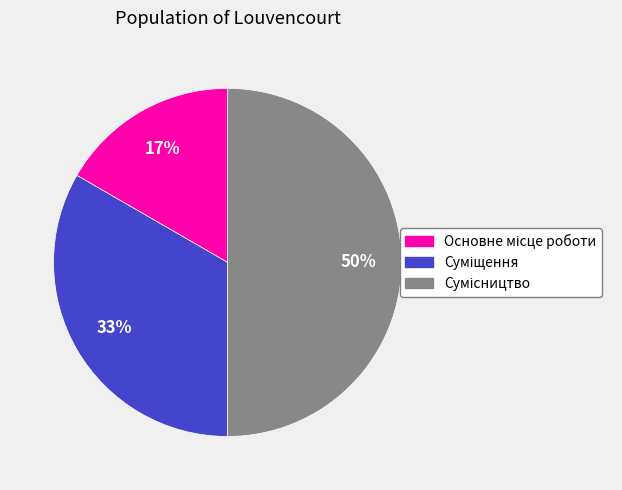

How many segments does this pie chart have?

3